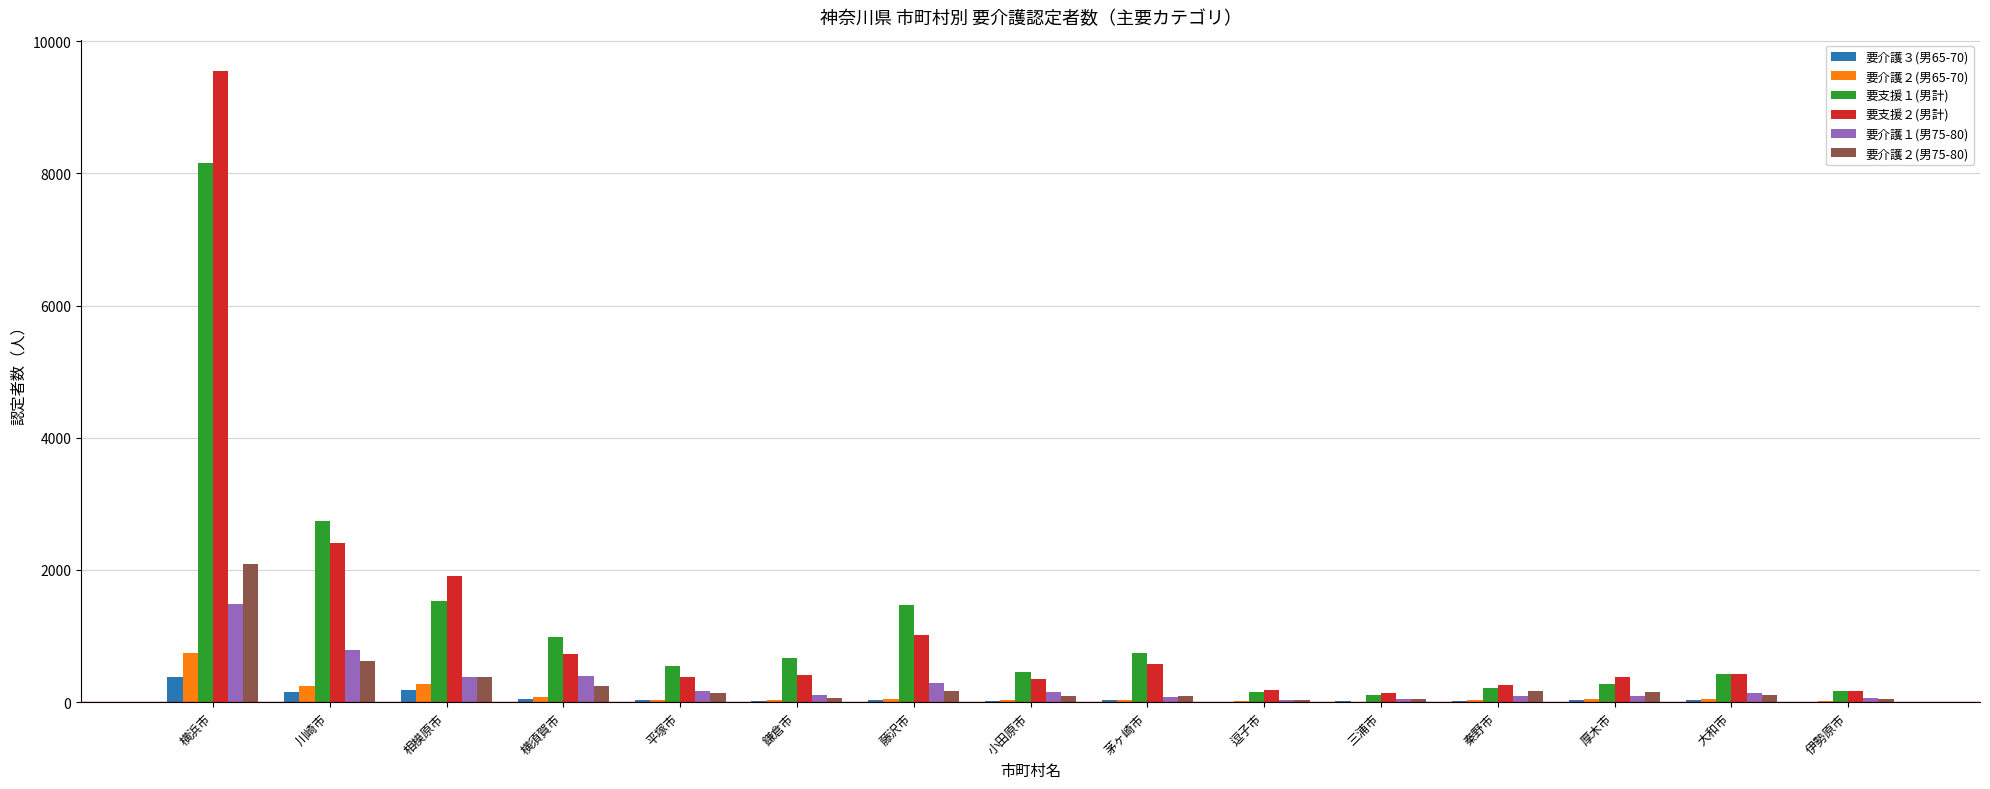

What is the greatest value displayed?

9547